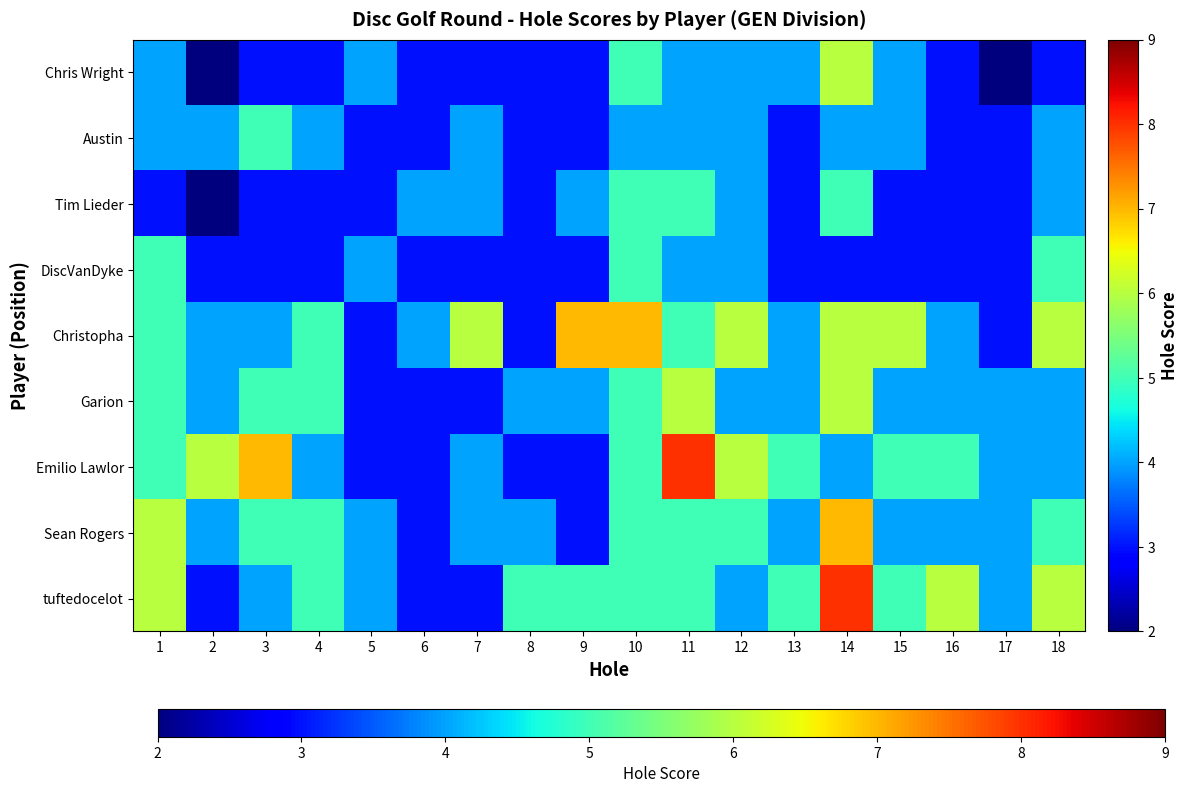

At which category is the sum across all series the highest?

14